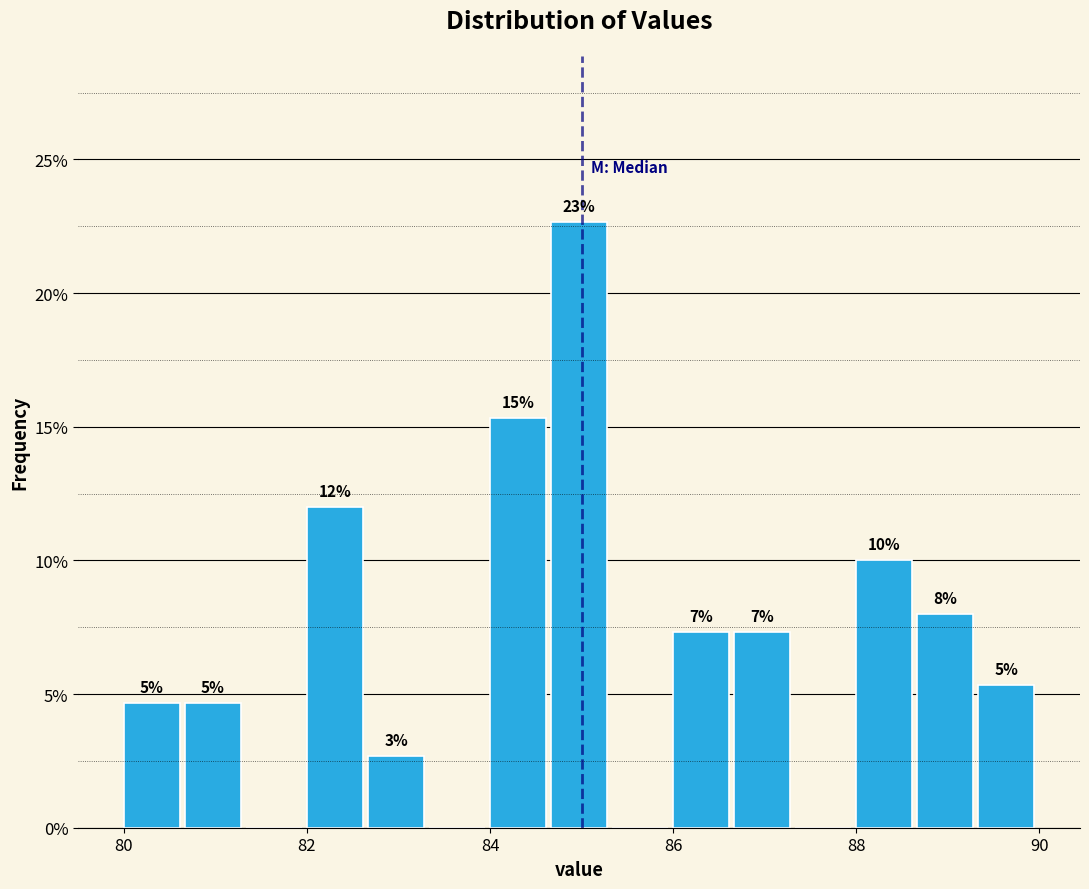

Around what value on the x-axis is the tallest bar? Give the approximate position of its centre, as read against the axis.

85.0